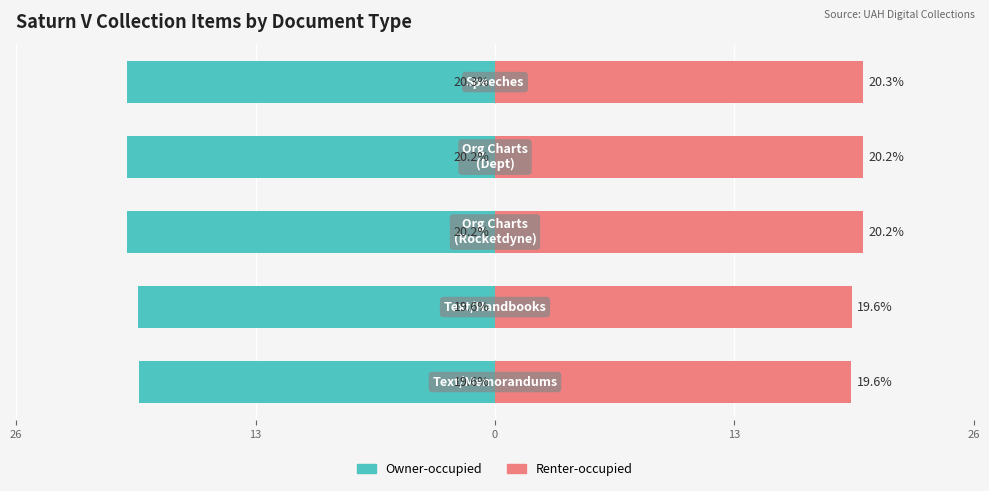

How many series are shown in this chart?

2